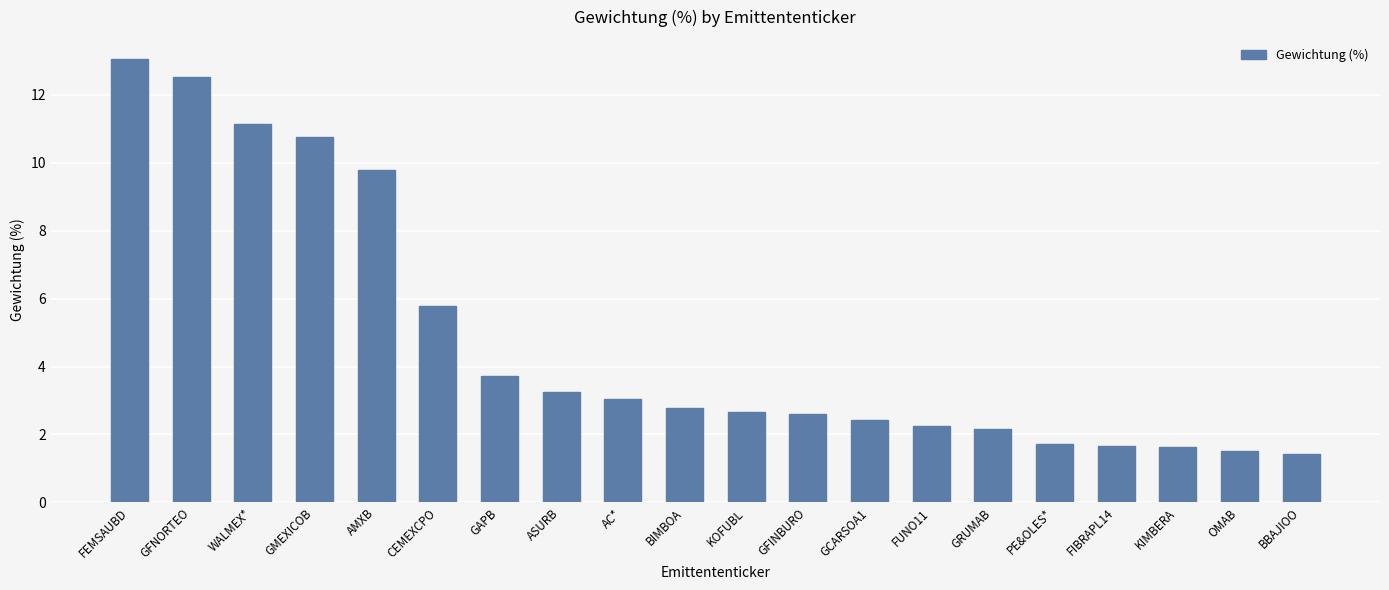

What is the difference between the values at FEMSAUBD and ASURB?

9.8